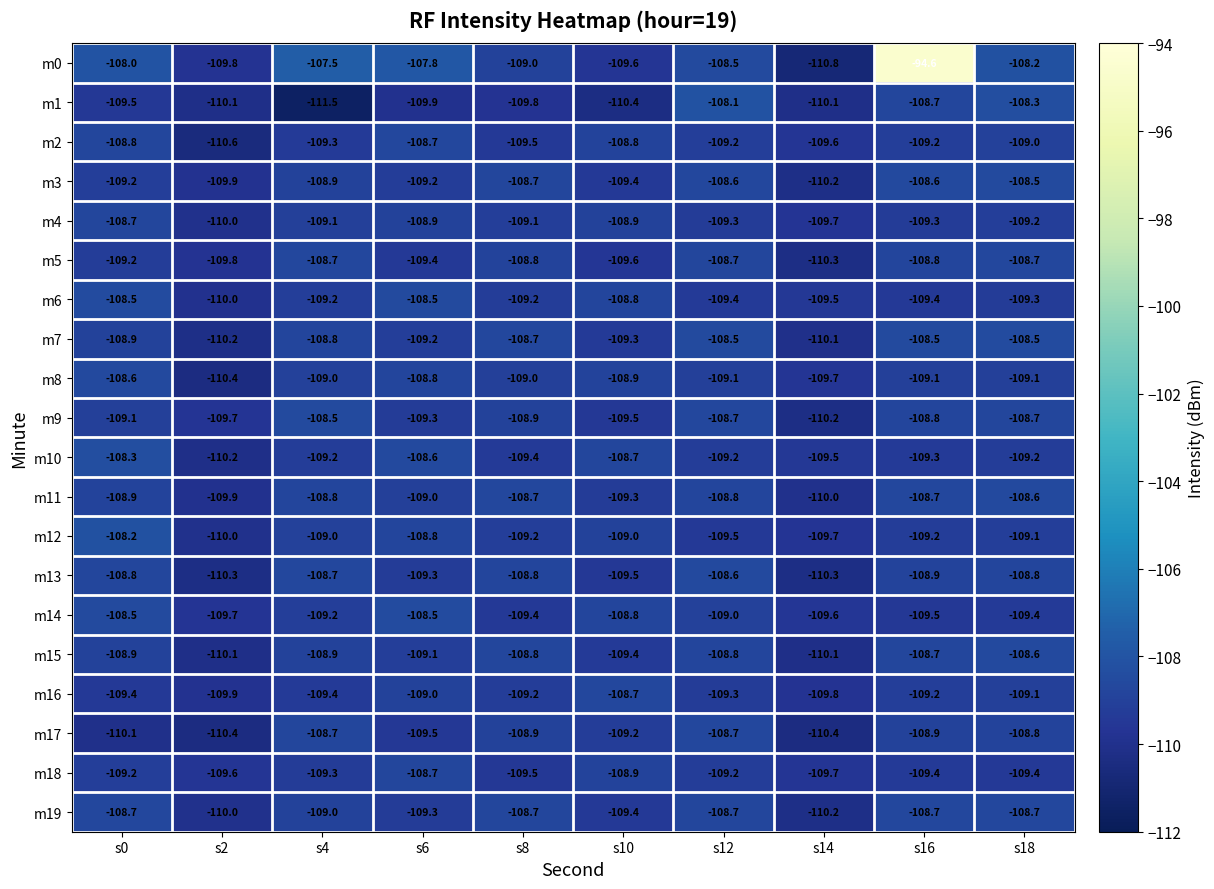

Which series has the widest spread of values?

m0